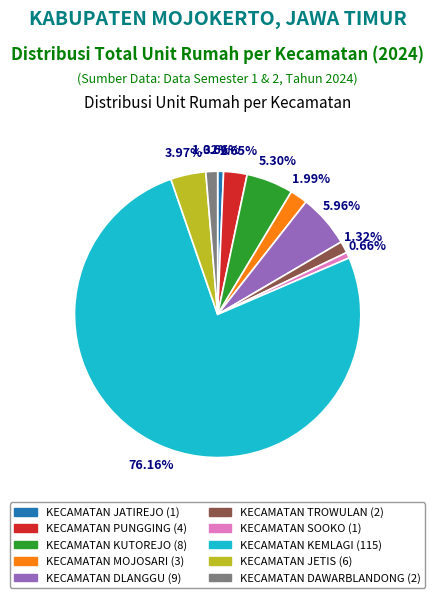

Combined, do KECAMATAN KEMLAGI (115) and KECAMATAN SOOKO (1) account for over 50%?

Yes